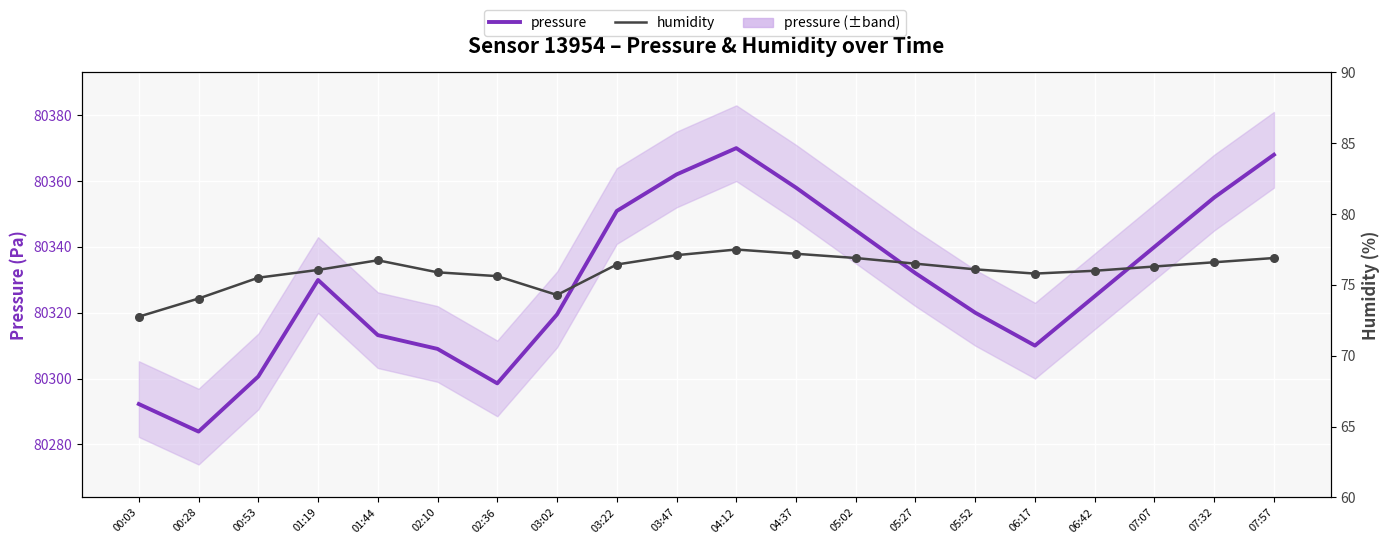

Which series has the largest total across all categories?

pressure